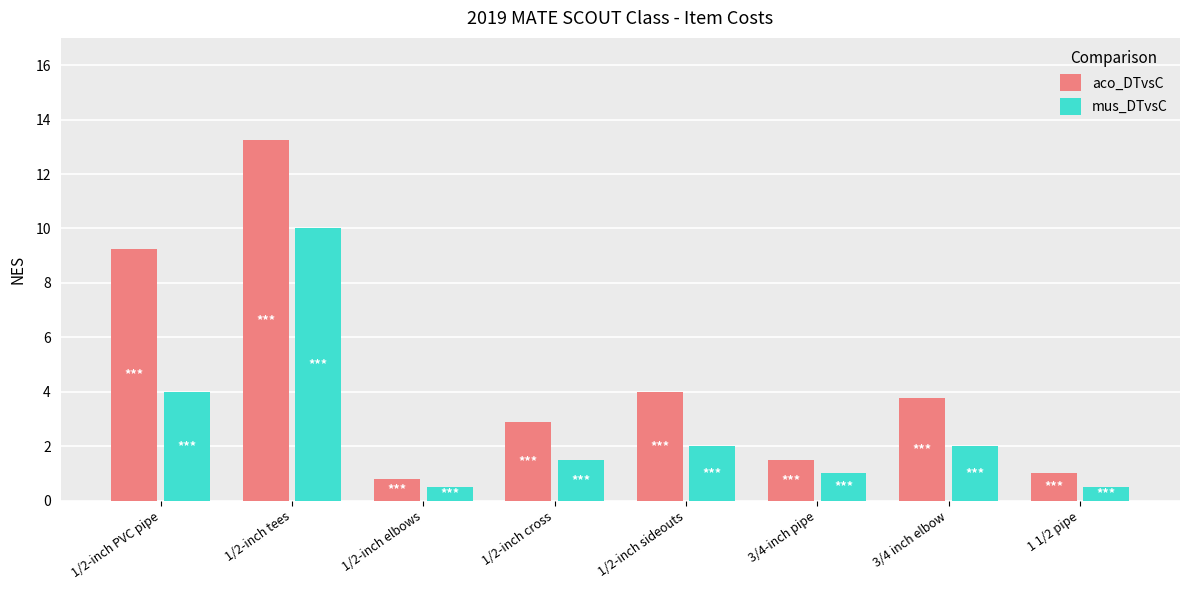

What is the maximum value for mus_DTvsC?

10.0